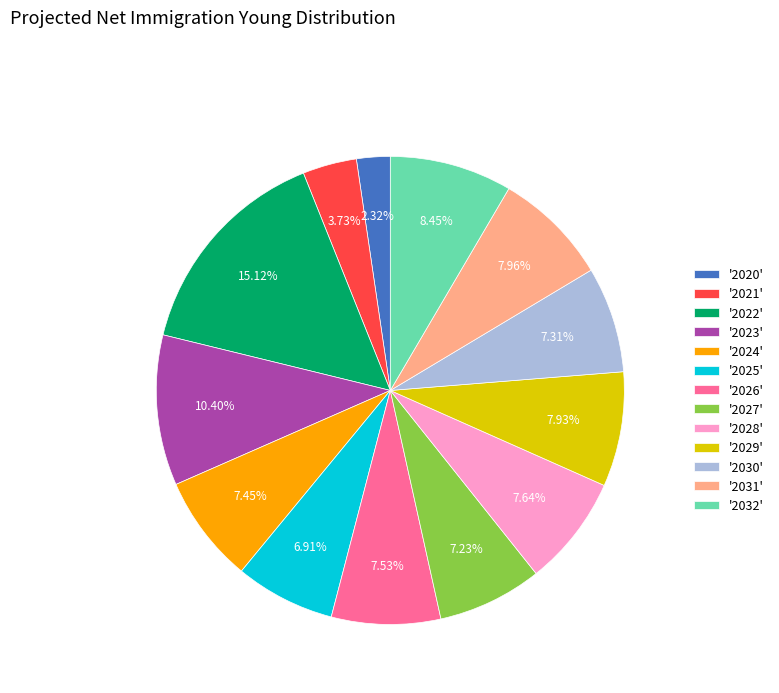

Is there any slice that represents more than half of the pie?

No